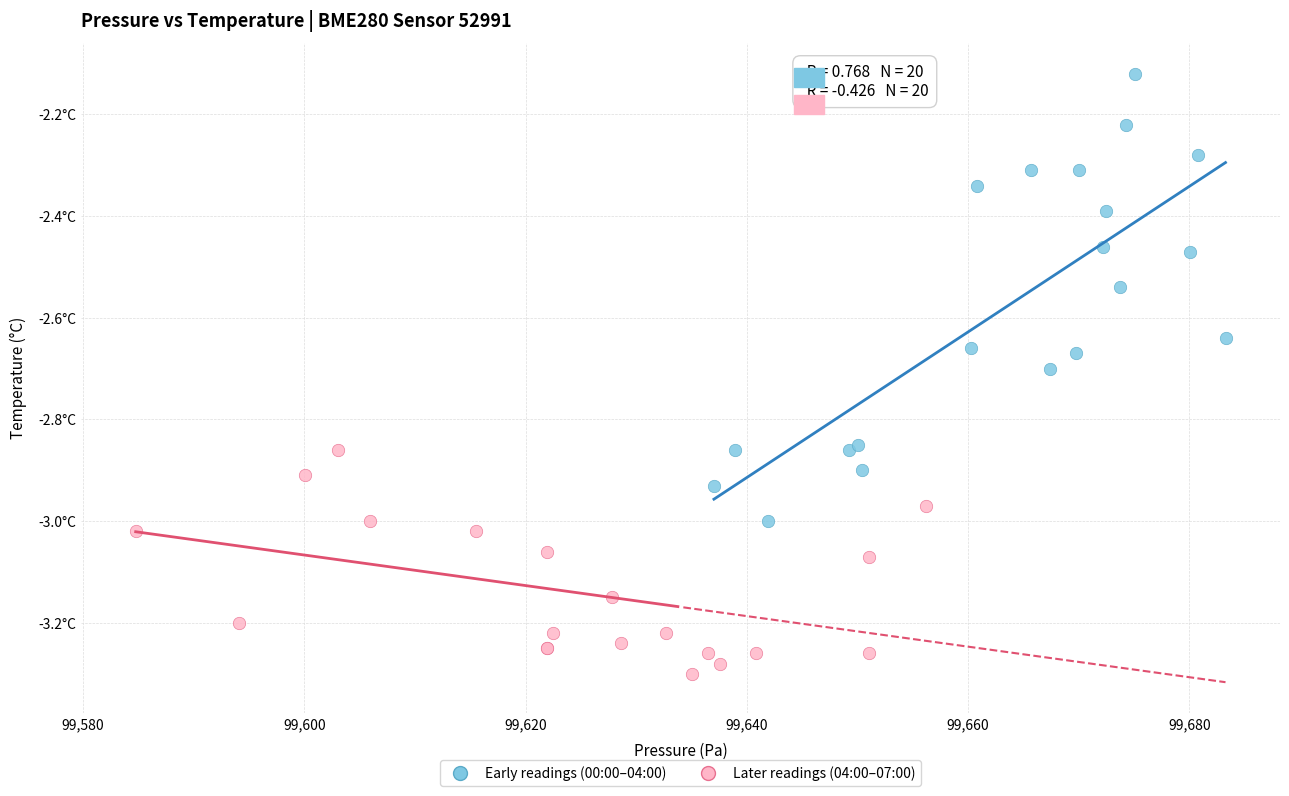

What are all the series names shown in the legend?

Early readings (00:00–04:00), Later readings (04:00–07:00)